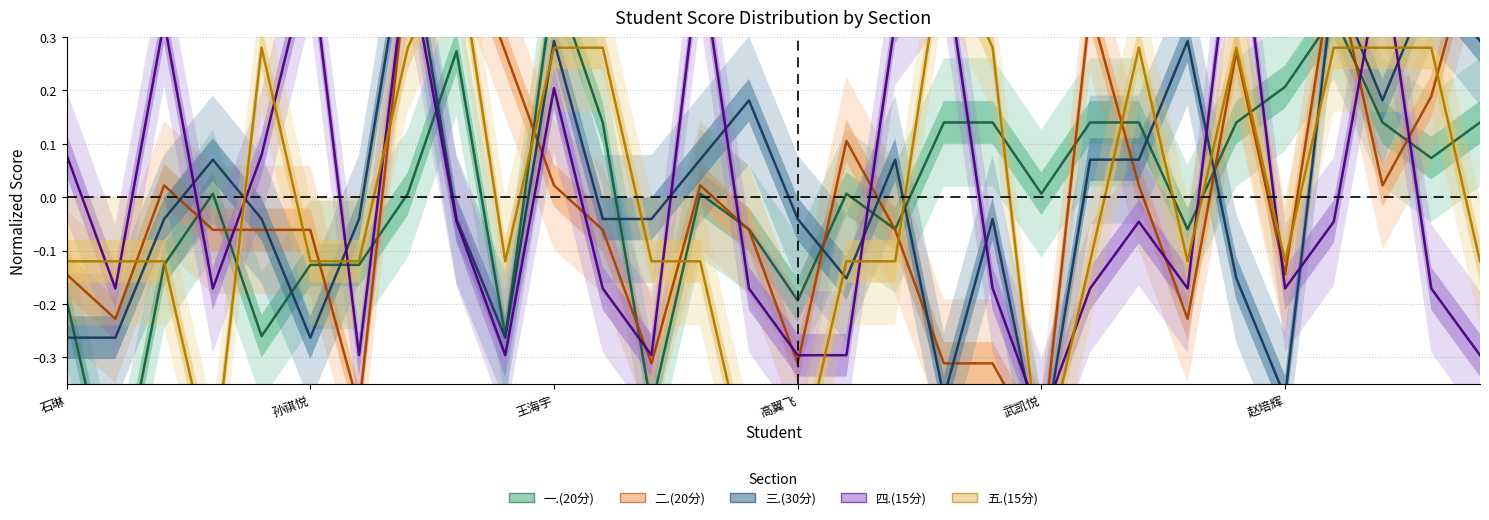

What is the greatest value displayed?

0.6